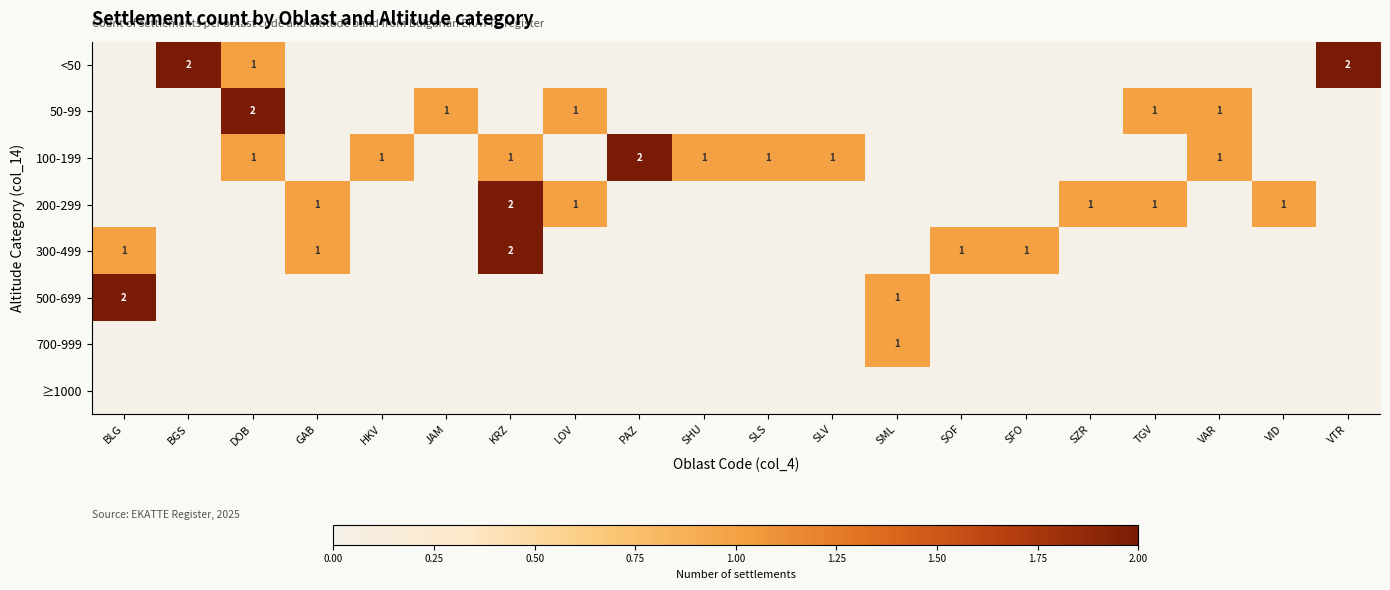

The 50-99 series shows 1 at LOV. True or false?

True